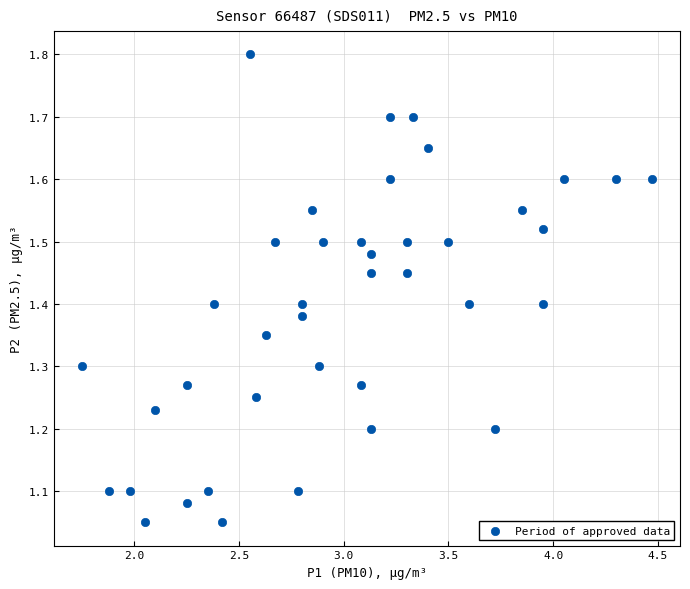

What is the range of X values (max minus min)?

2.7